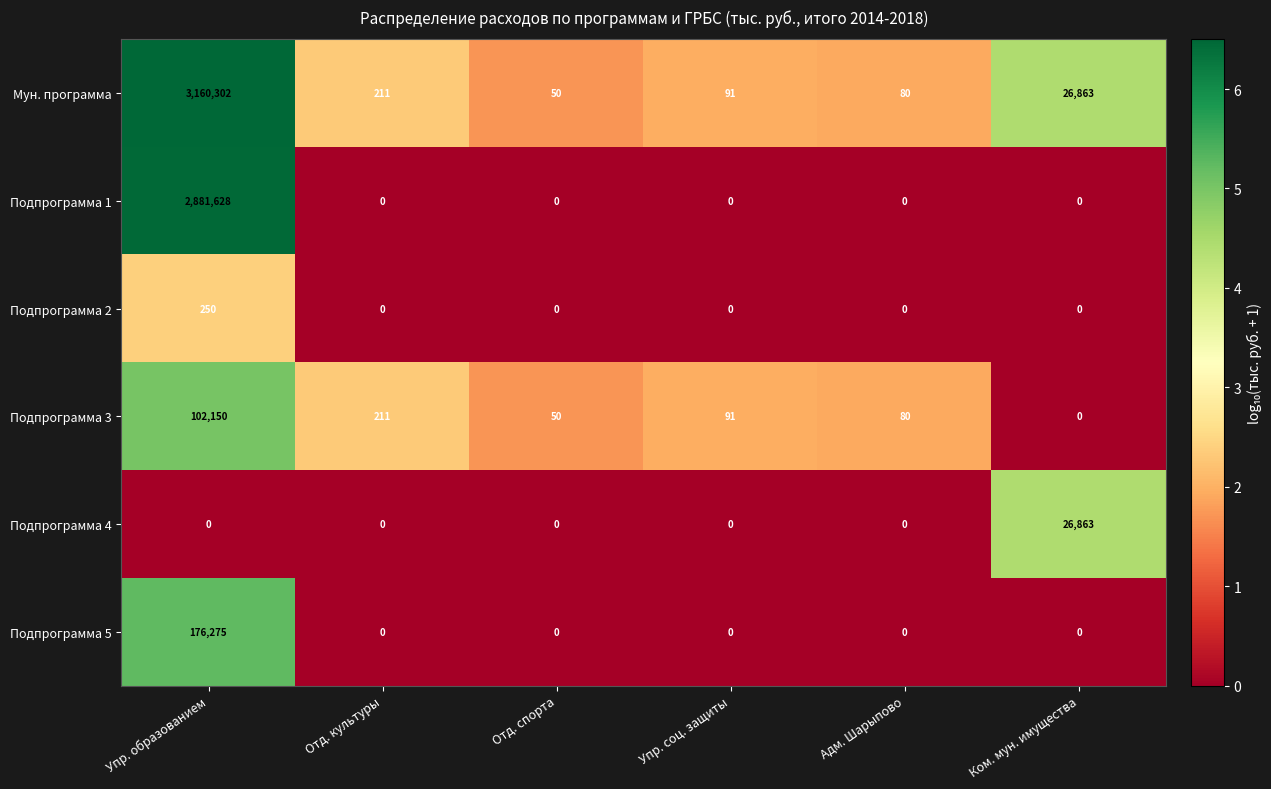

What is the highest value of the Подпрограмма 2 series?

250